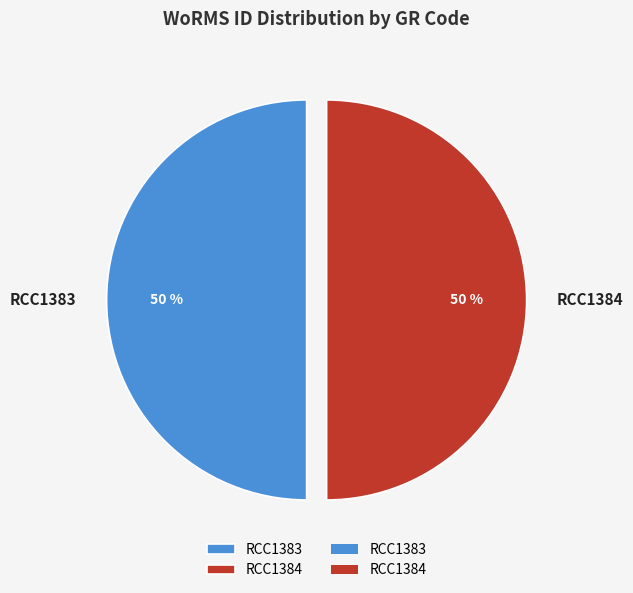

Approximately how many times larger is the value at RCC1383 compared to RCC1384?

1.0